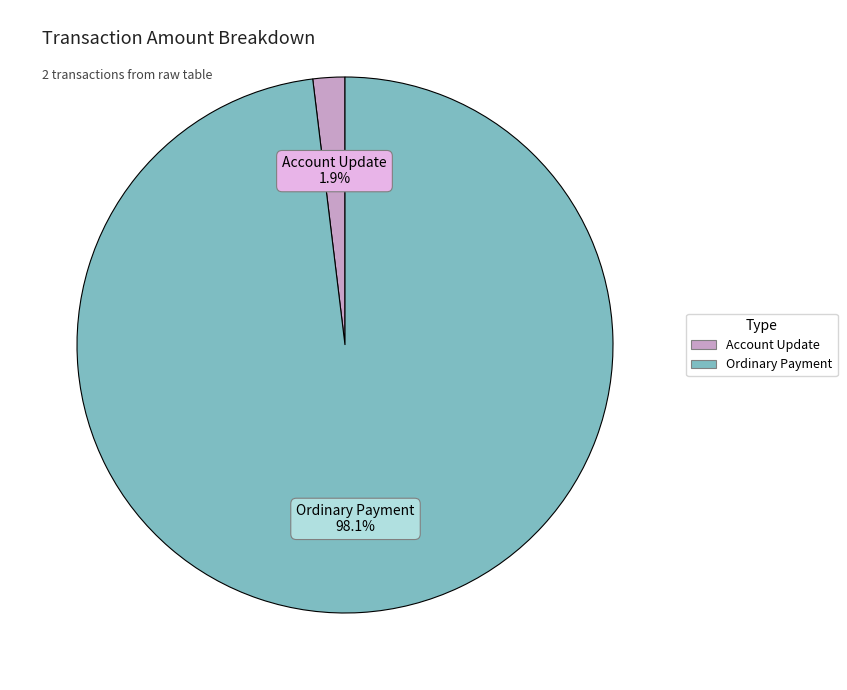

The Account Update slice represents 8% of the pie. True or false?

False